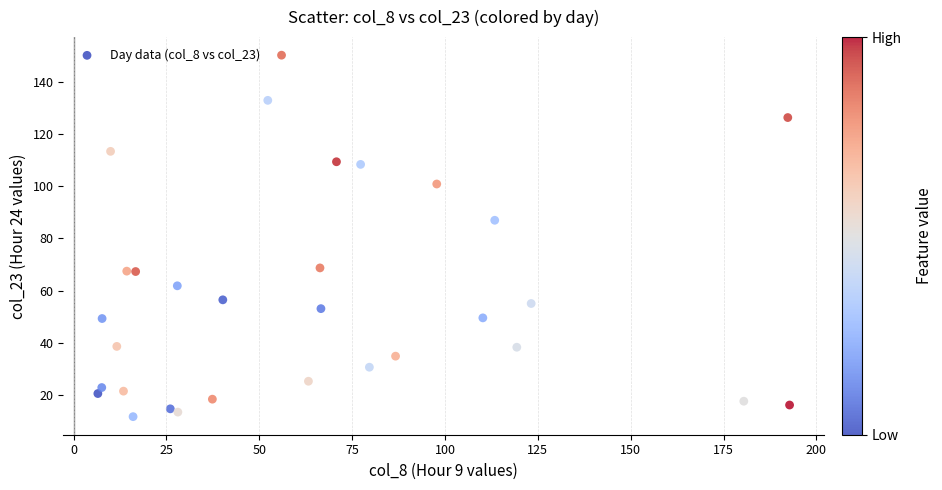

What Y value in the scatter plot is closest to 80?

87.0